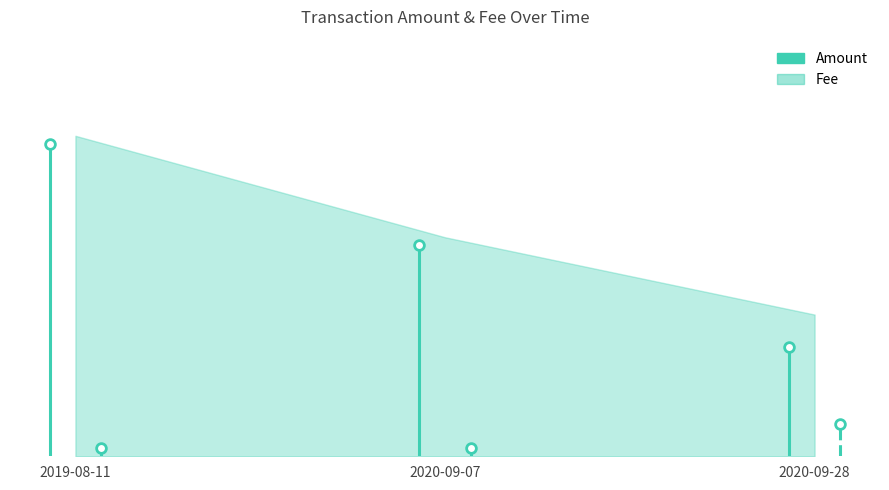

What is the minimum value for Amount?

0.1